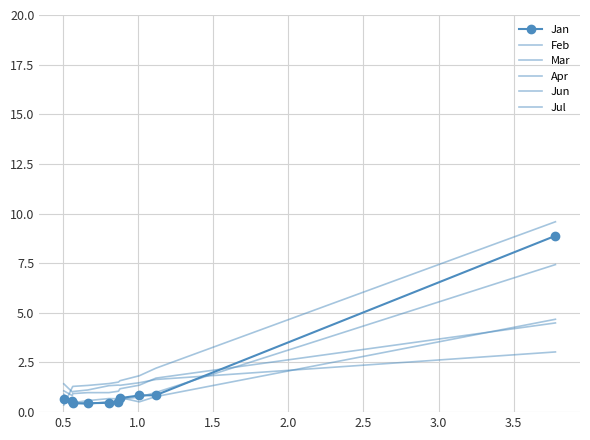

What are all the series names shown in the legend?

Jan, Feb, Mar, Apr, Jun, Jul